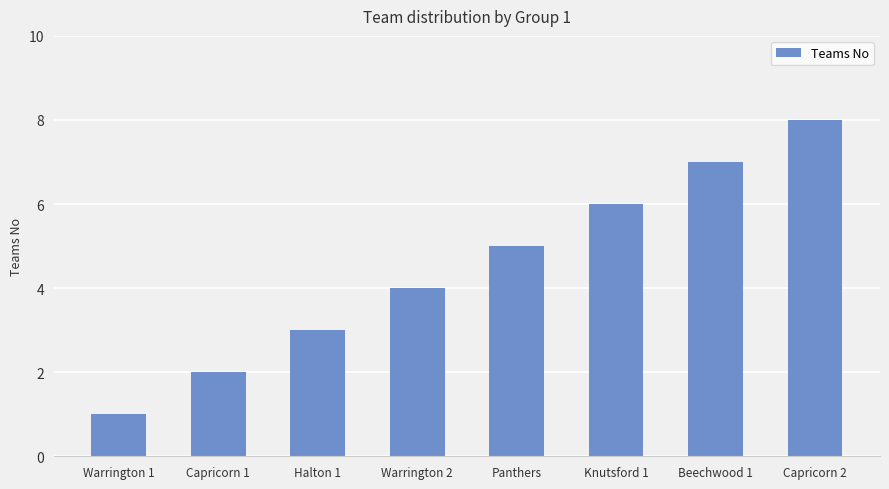

What is the smallest value displayed?

1